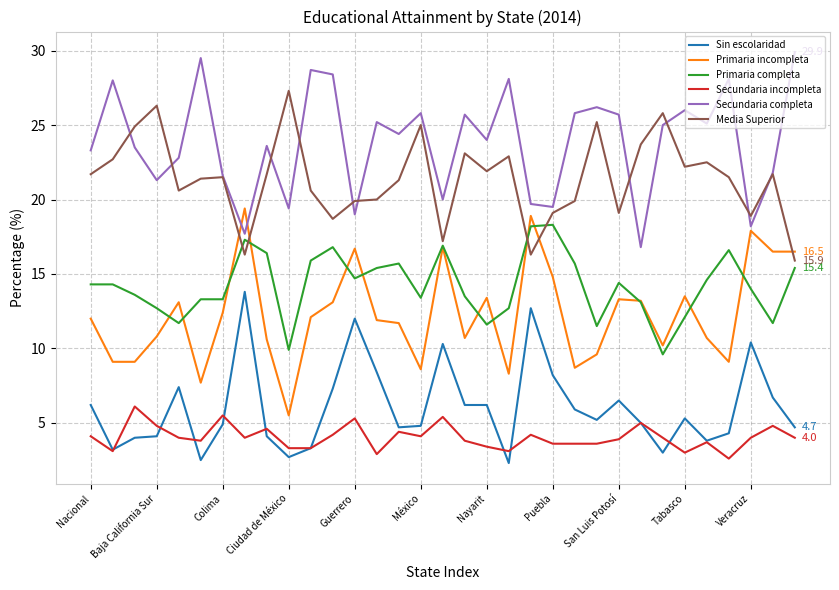

What is the greatest value displayed?

29.9